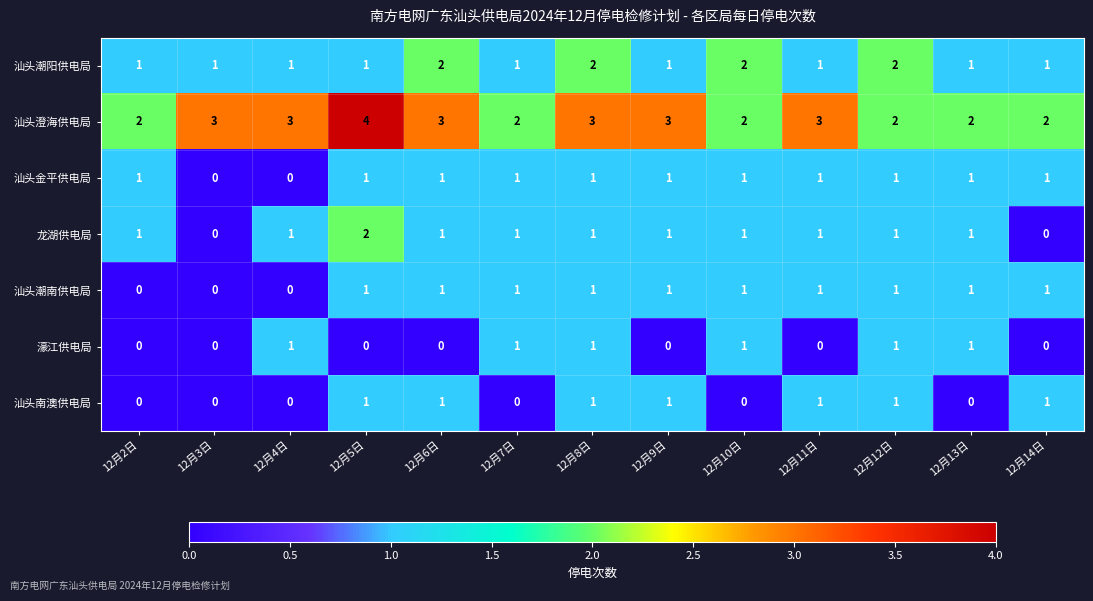

Which series has the largest total across all categories?

汕头澄海供电局